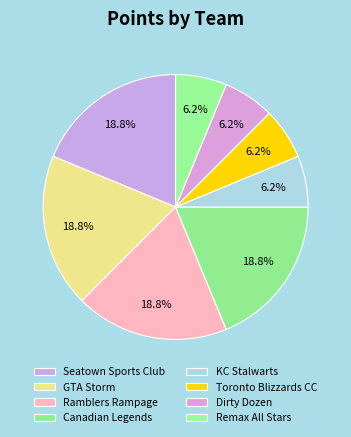

What percentage is the Toronto Blizzards CC slice, to the nearest percent?

6%